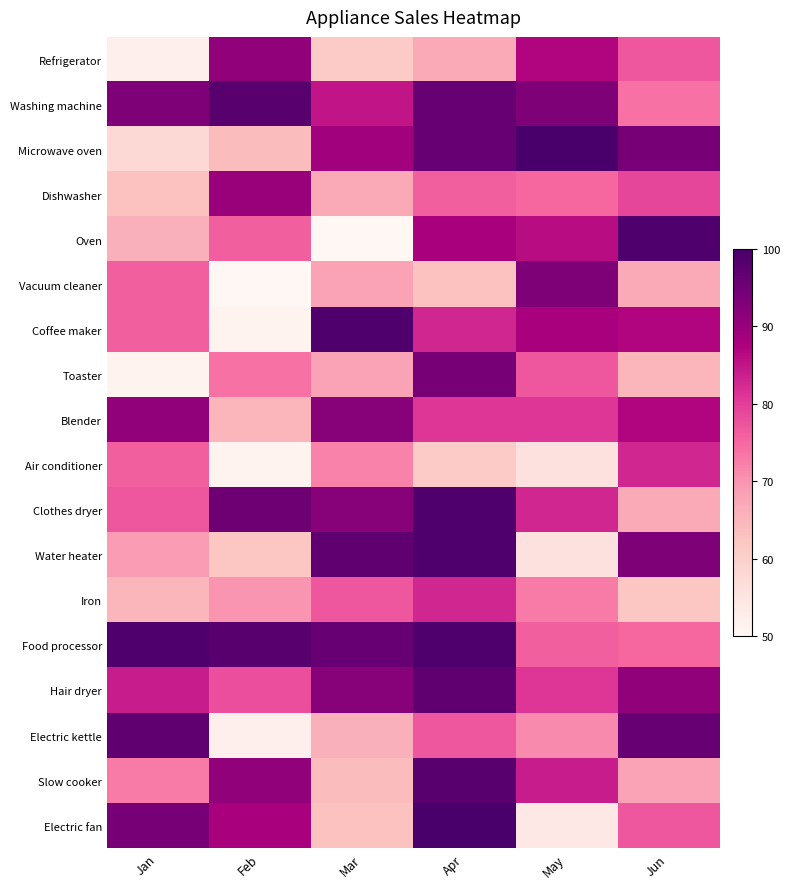

How many categories are shown in the chart?

6